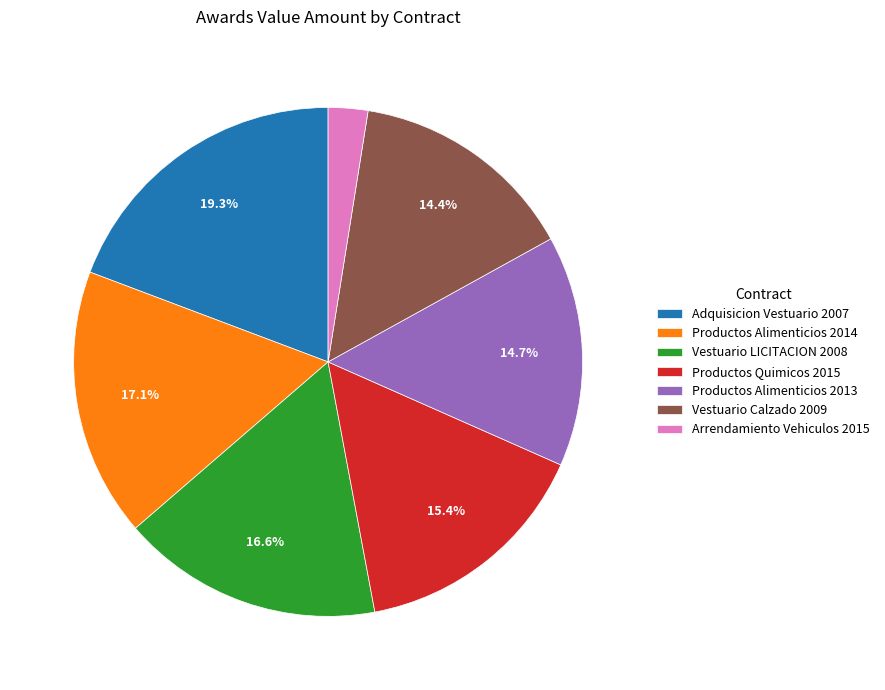

The Vestuario LICITACION 2008 slice represents 17% of the pie. True or false?

True